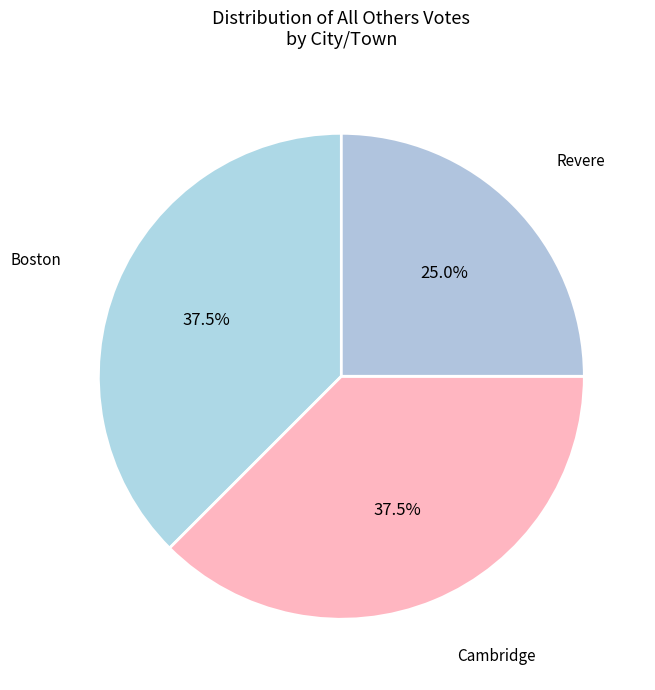

Rank the categories by value from highest to lowest.

Boston, Cambridge, Revere